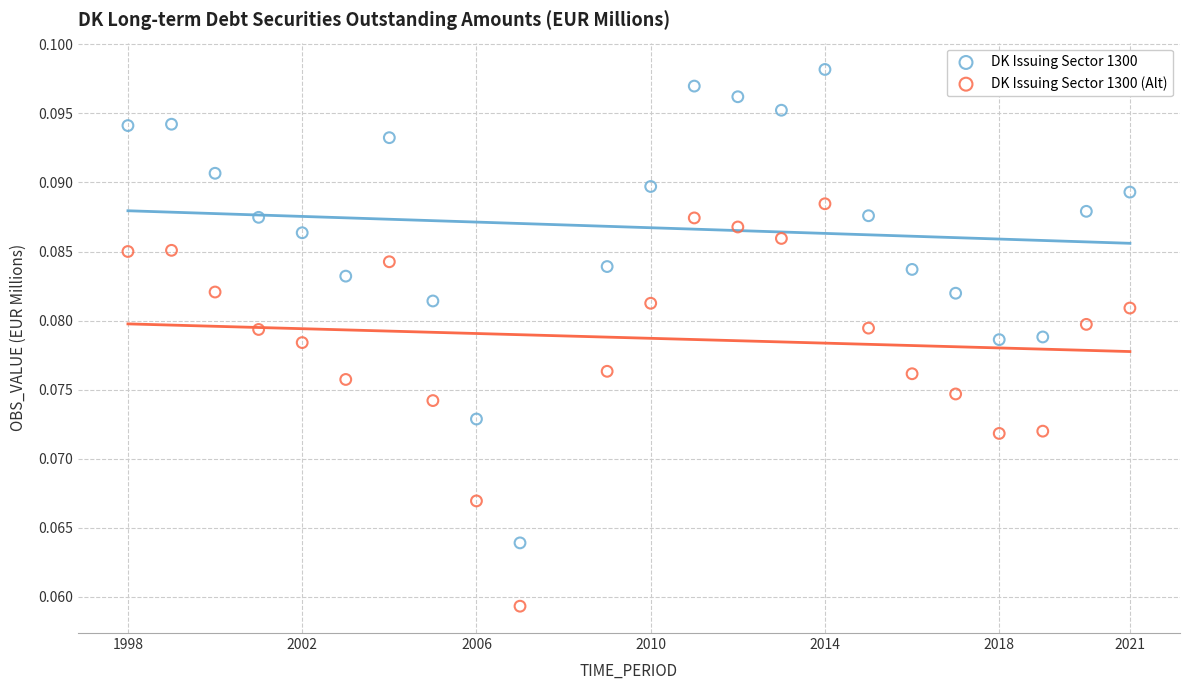

Which series has the largest Y range (max minus min)?

DK Issuing Sector 1300